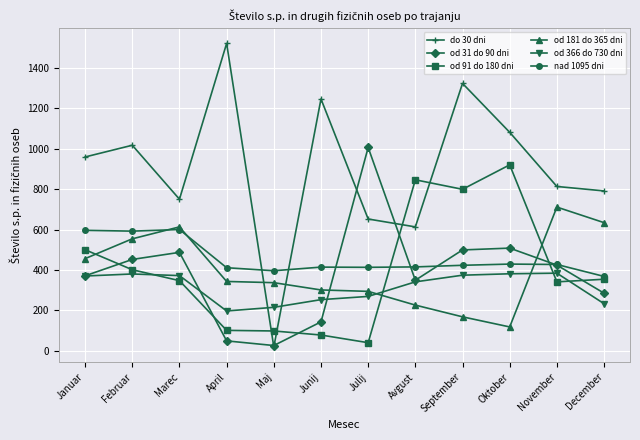

True or false: od 91 do 180 dni has more than 0 interior local peaks.

True